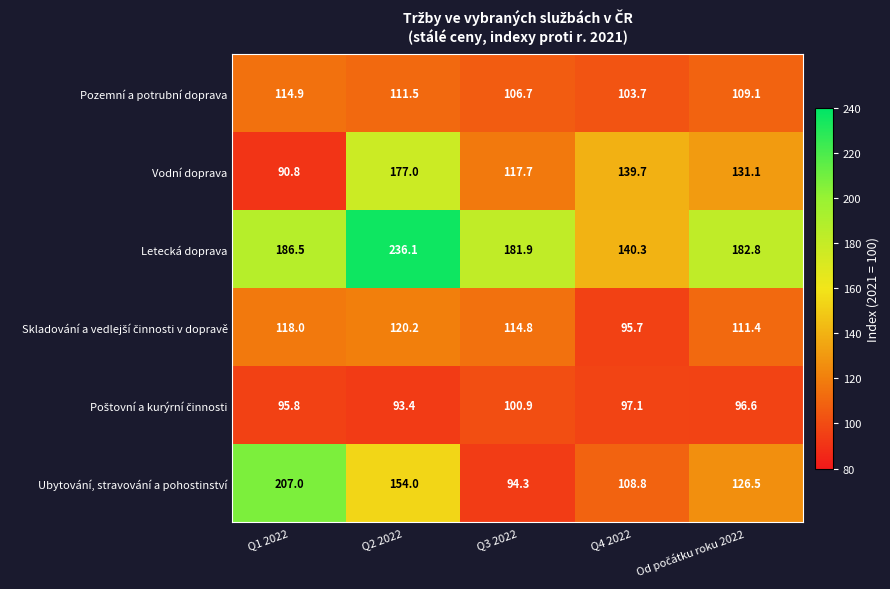

How many data points does each series have?

5